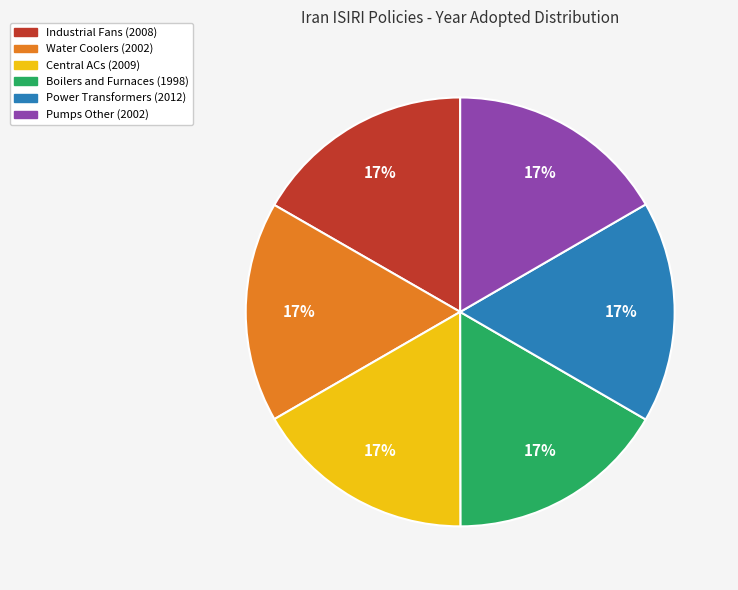

Does Industrial Fans (2008) account for over 50% of the chart?

No